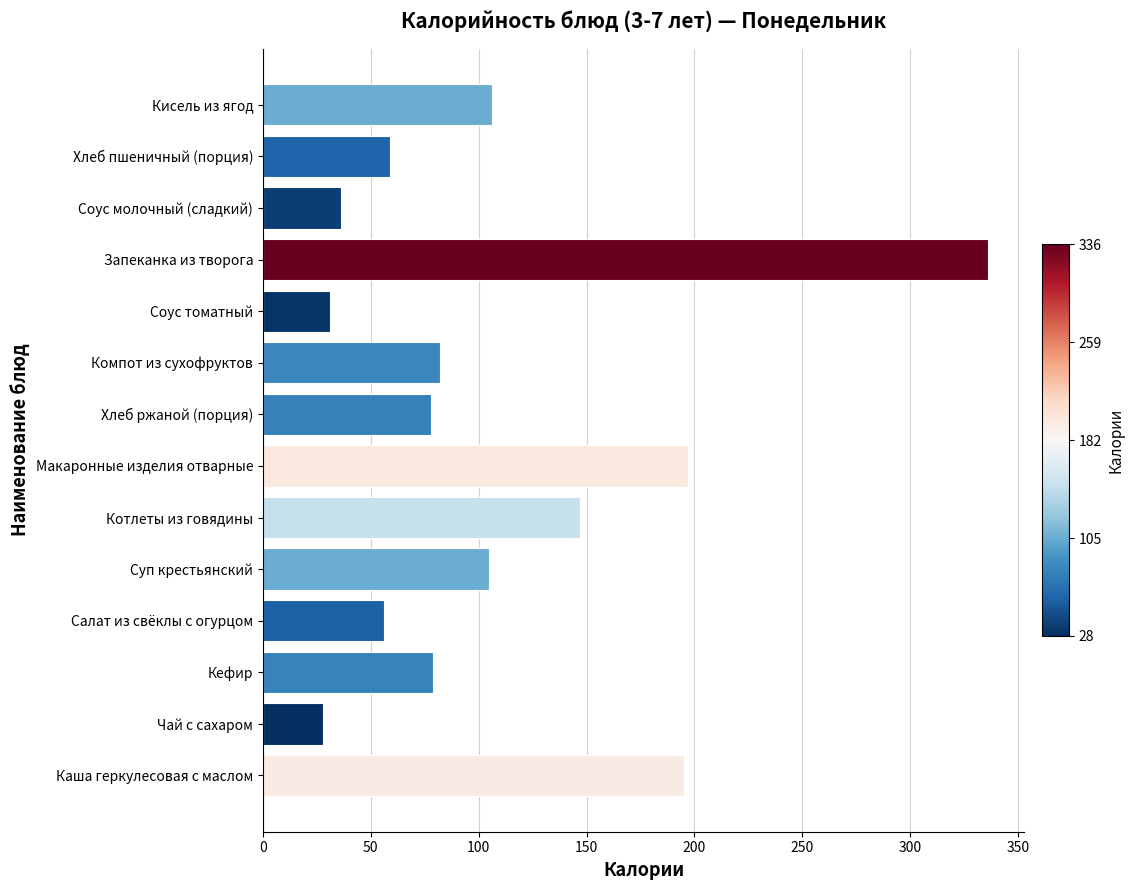

Which label corresponds to the largest value in the chart?

Запеканка из творога